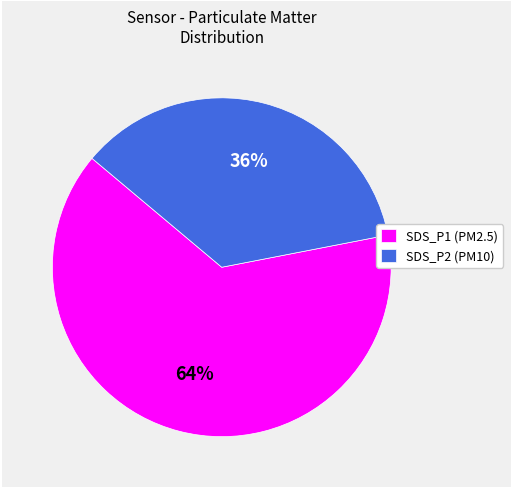

Is SDS_P2 the majority of the pie?

No